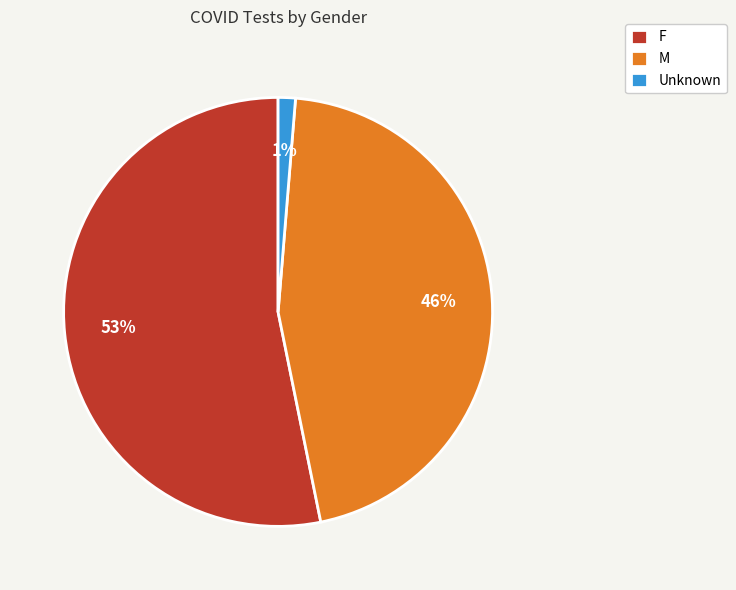

What percentage is the F slice, to the nearest percent?

53%